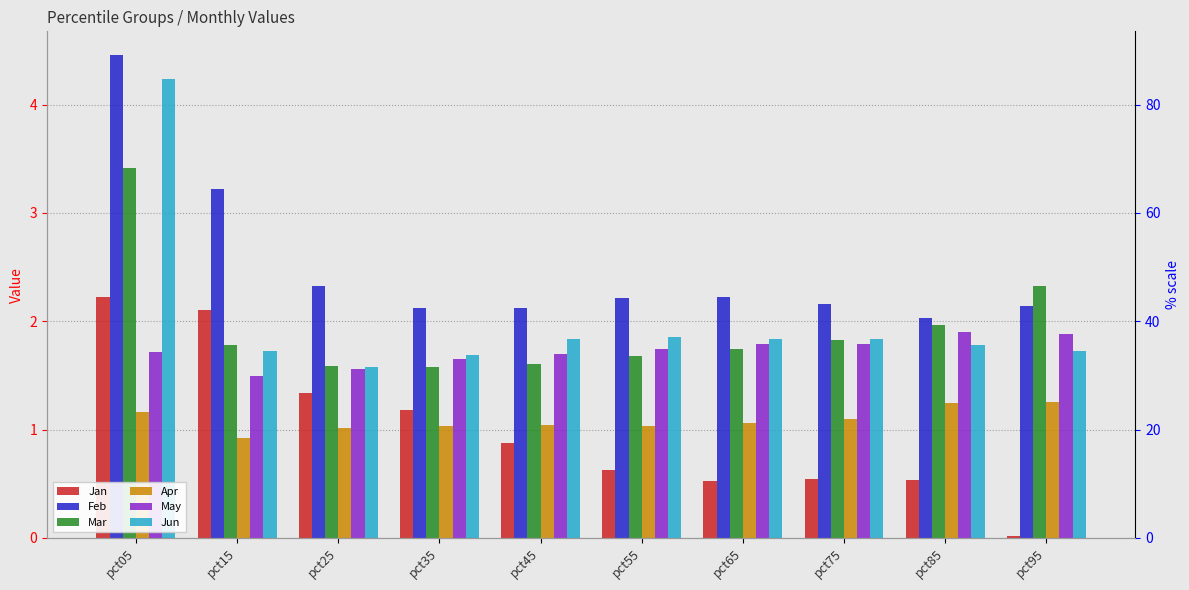

Which label corresponds to the largest value in the chart?

pct05